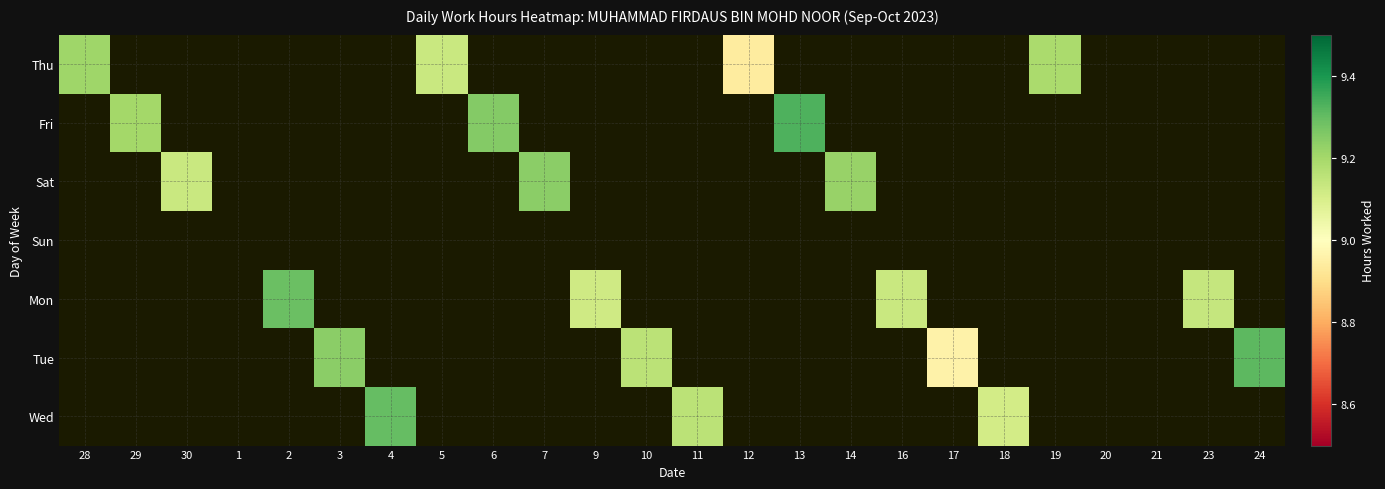

At how many categories does at least one series exceed 6?

21